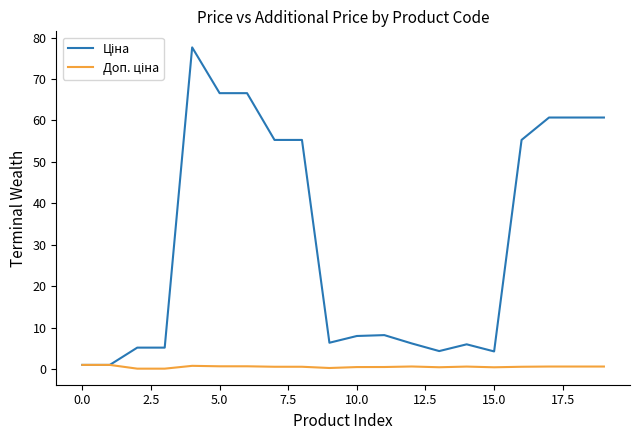

What is the greatest value displayed?

77.6